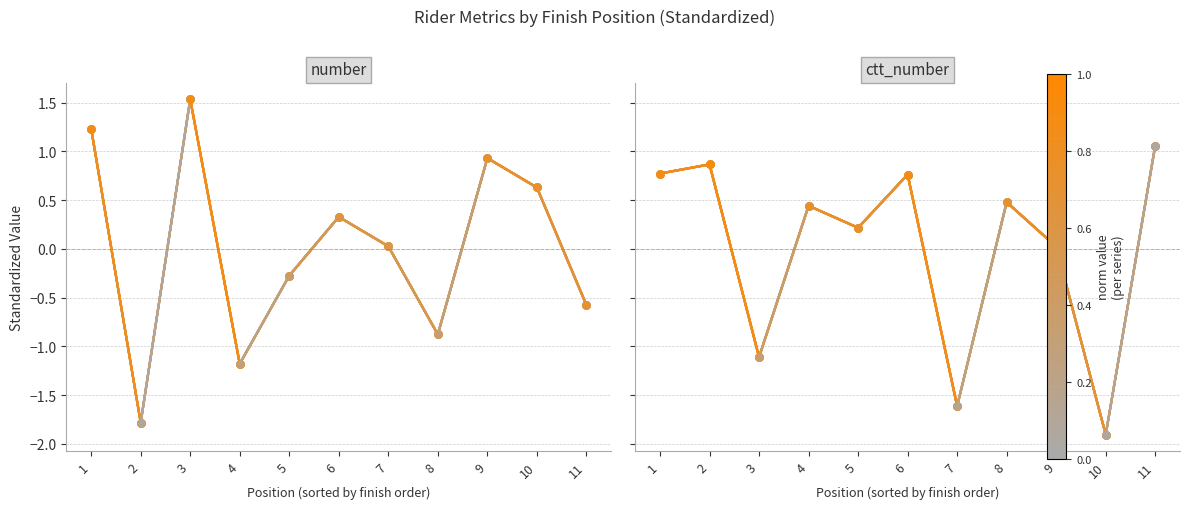

Which series ends up on top after the final intersection of number and ctt_number?

ctt_number